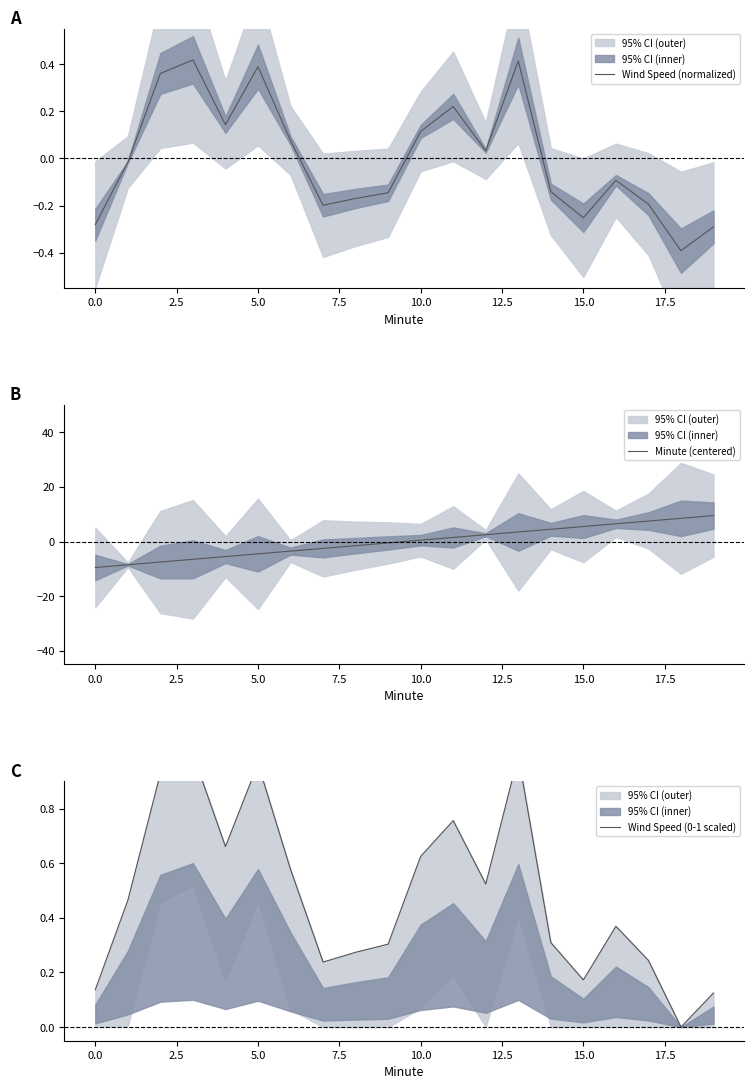

Is it true that Wind Speed (normalized) equals -0.1 at 15.0?

False